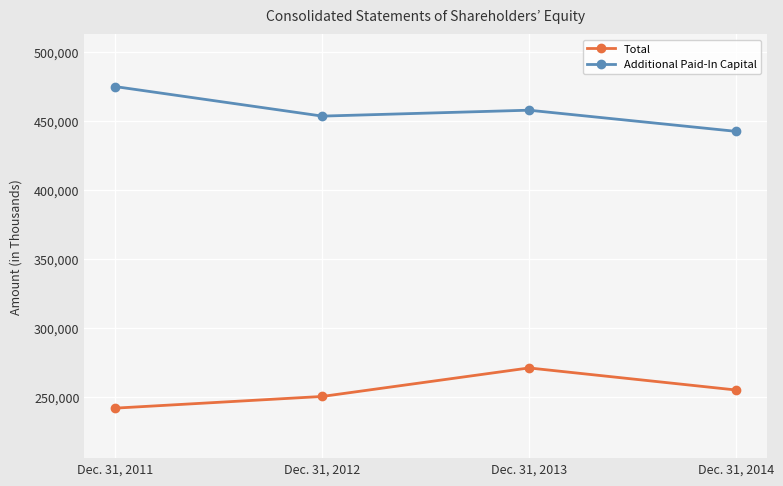

Count the Additional Paid-In Capital values in the range 453621 to 475013.

3